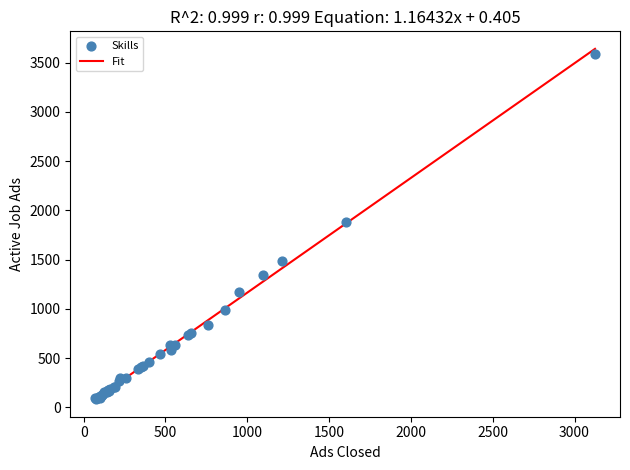

What Y value in the scatter plot is closest to 1833?

1884